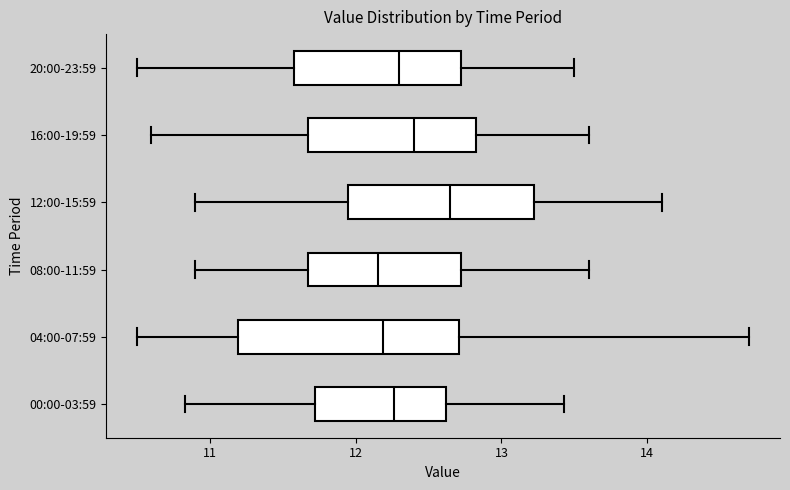

Which box is the widest, from its left edge to its right edge?

04:00-07:59